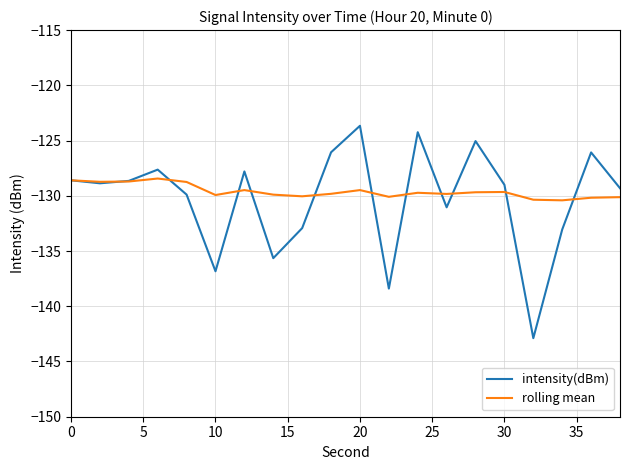

List the series in order of their peak value, highest first.

intensity(dBm), rolling mean